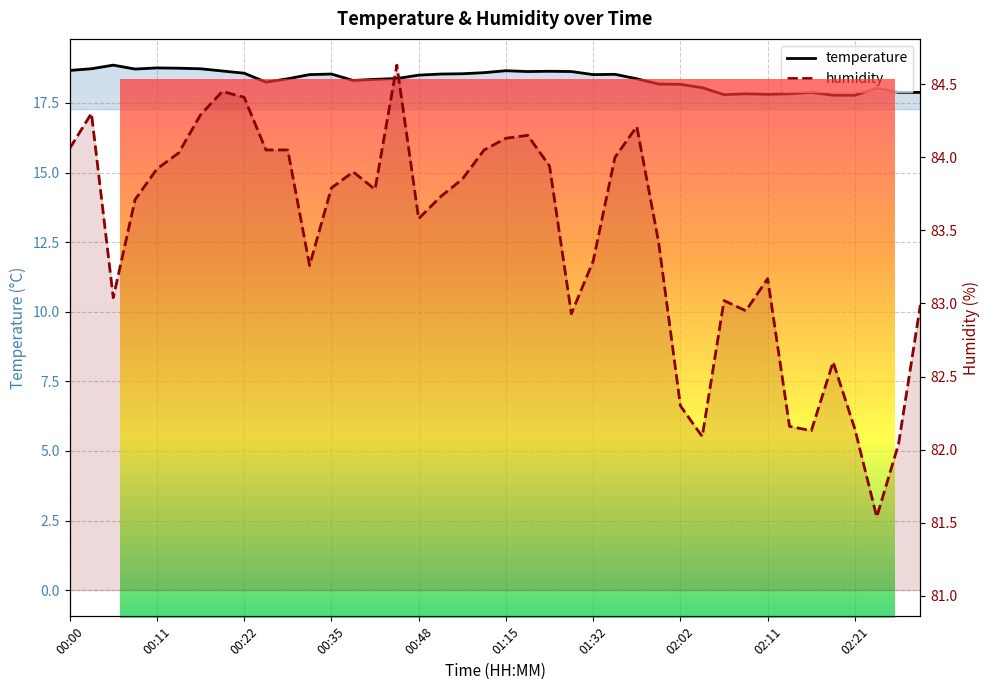

List the series in order of their peak value, lowest first.

temperature, humidity